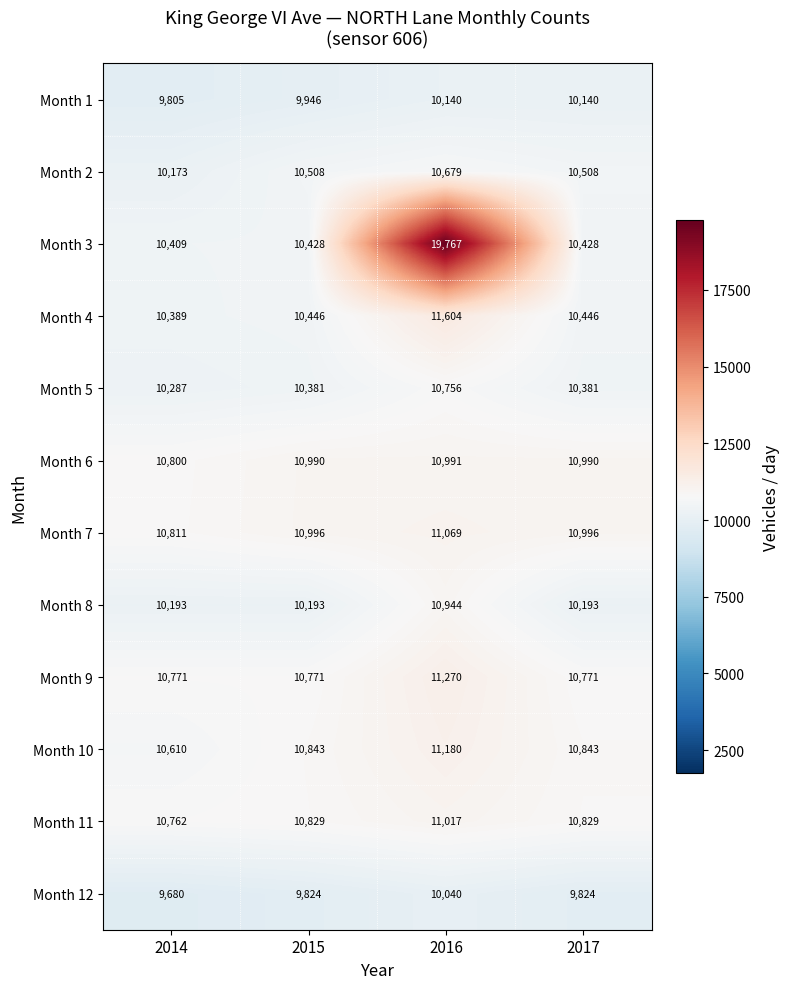

Is it true that Month 9 equals 10771 at 2014?

True